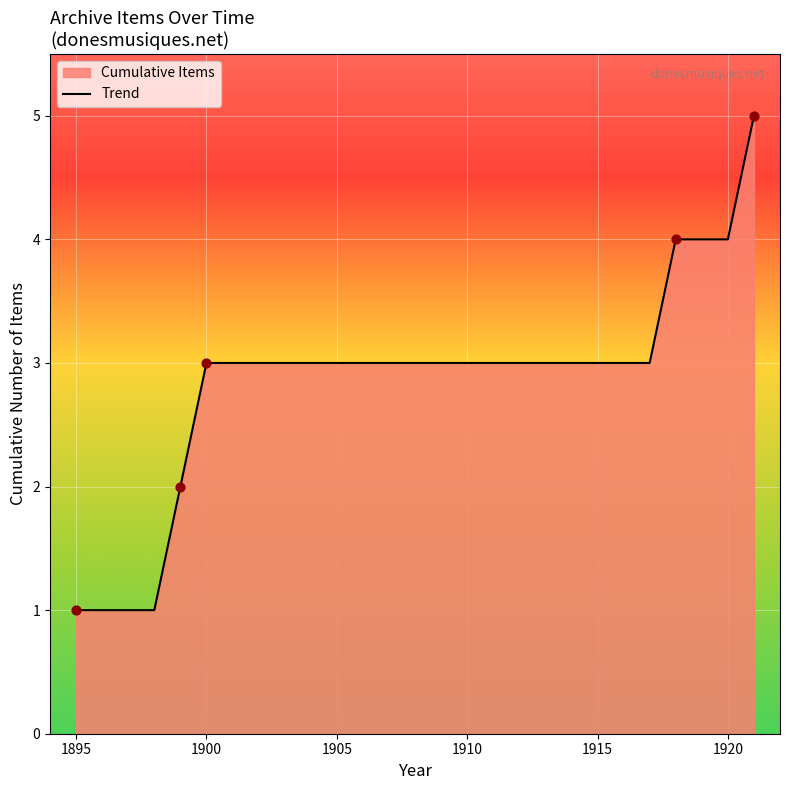

The chart shows a value of 4 at 1900. True or false?

False